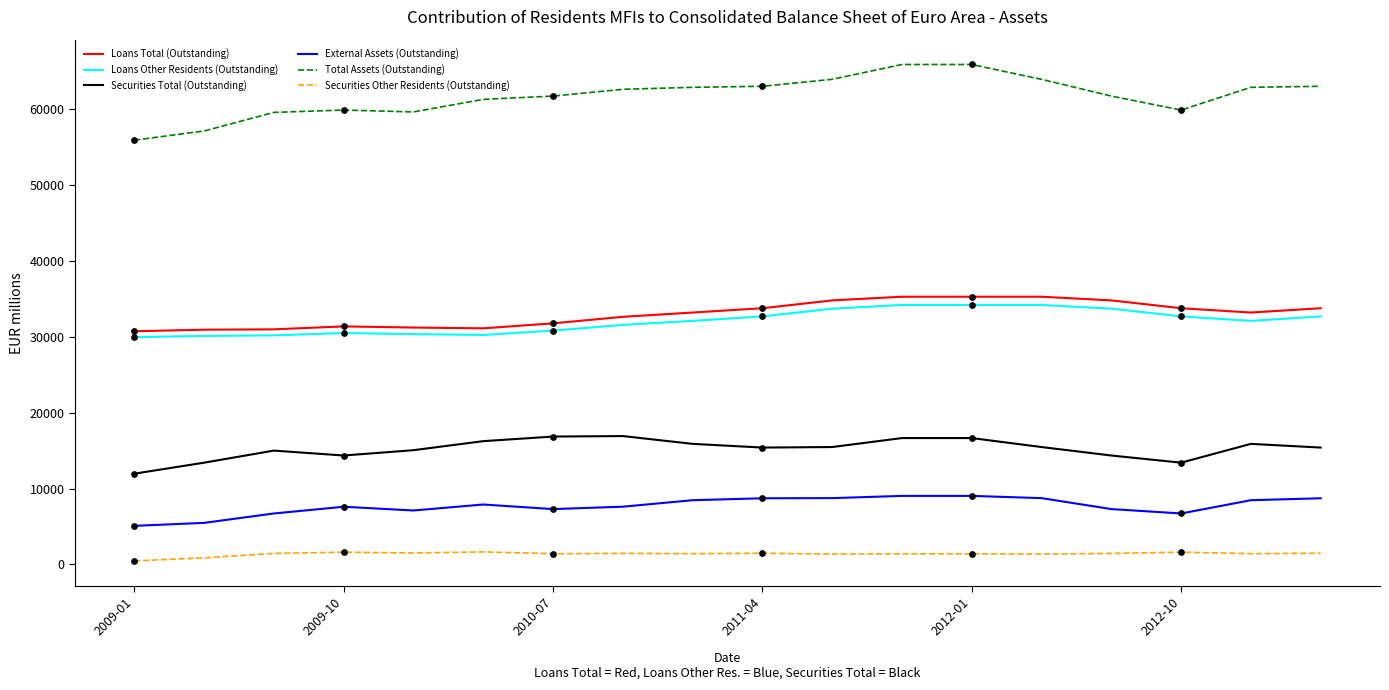

Which series has the largest range (max minus min)?

Total Assets (Outstanding)